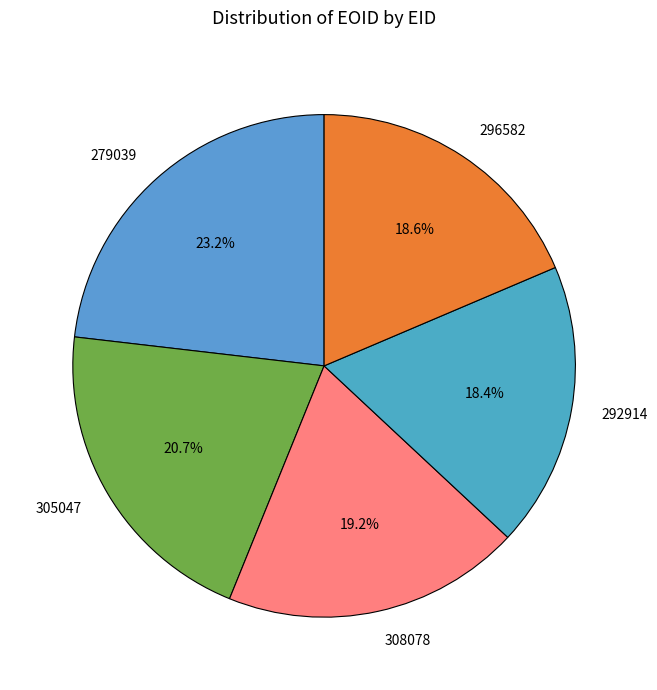

Does 292914 account for over 50% of the chart?

No